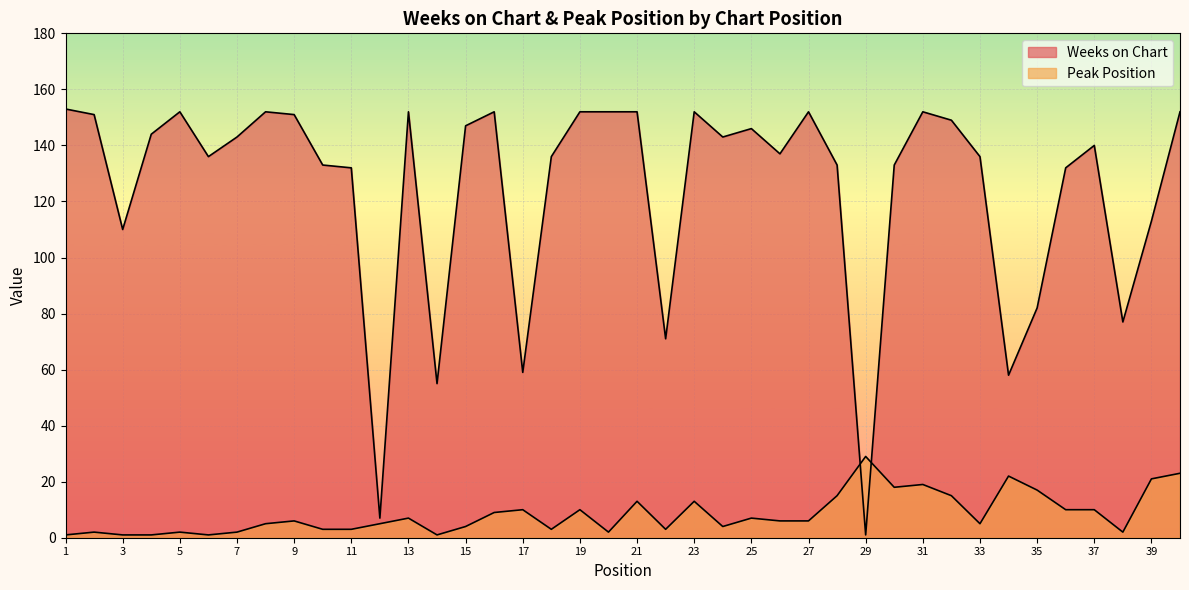

What is the lowest value of the Peak Position series?

1